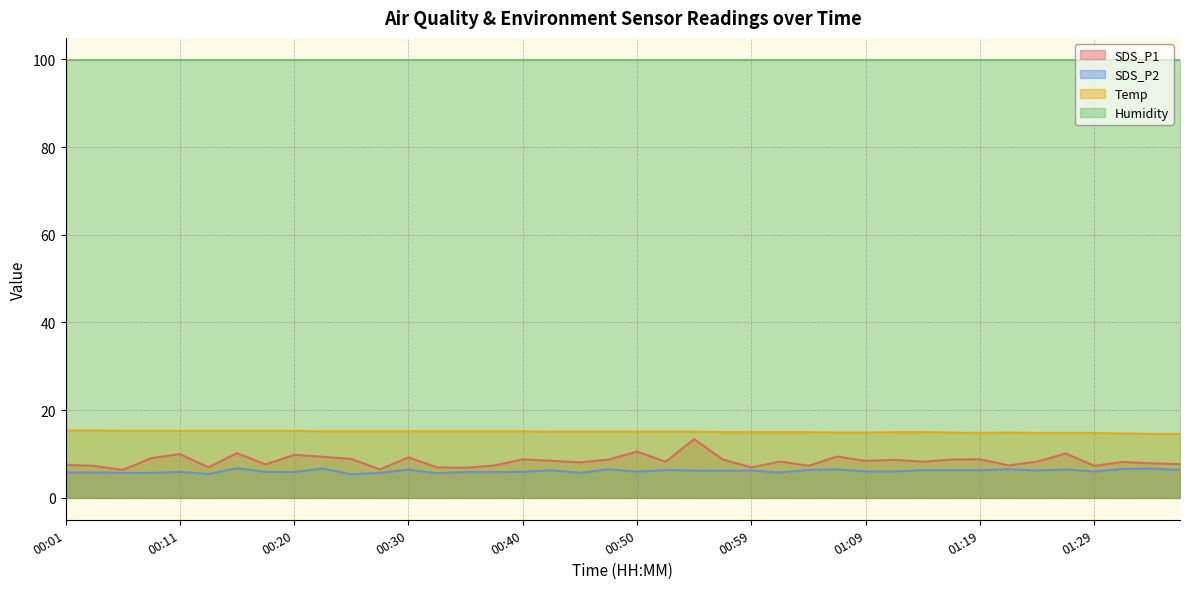

How many lines are shown in the chart?

4